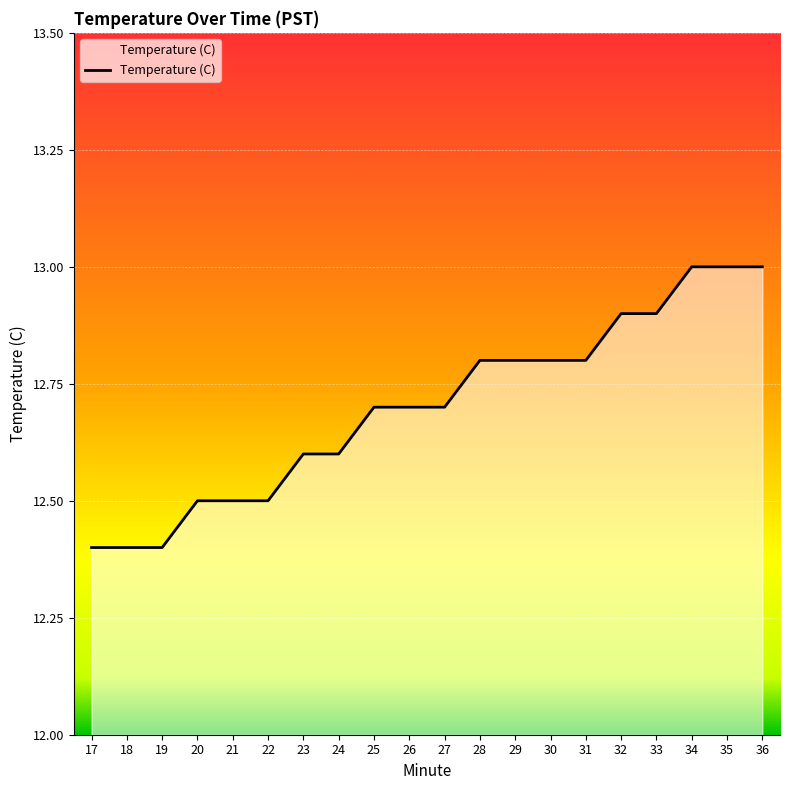

What is the greatest value displayed?

13.0